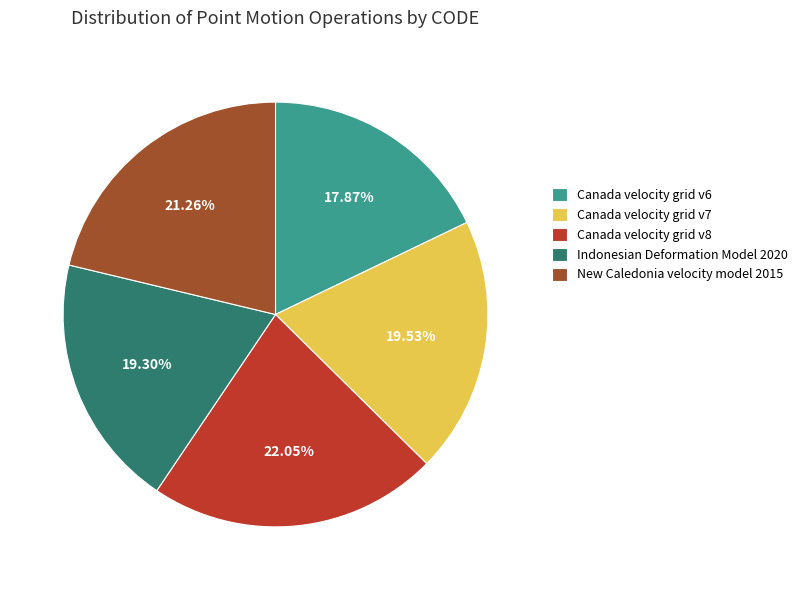

To the nearest percent, what portion does Indonesian Deformation Model 2020 represent?

19%